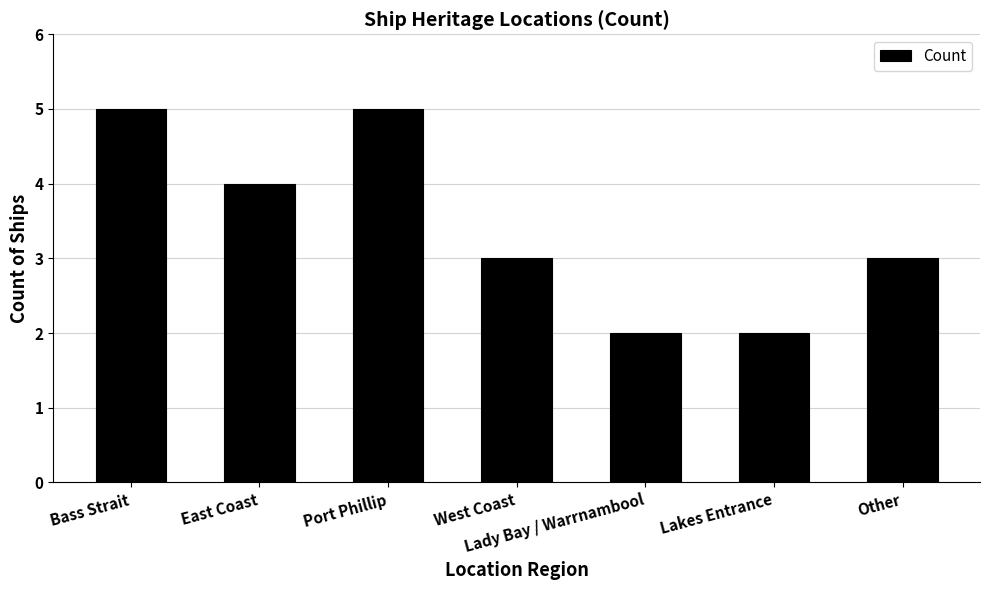

What value does the data have at Bass Strait?

5